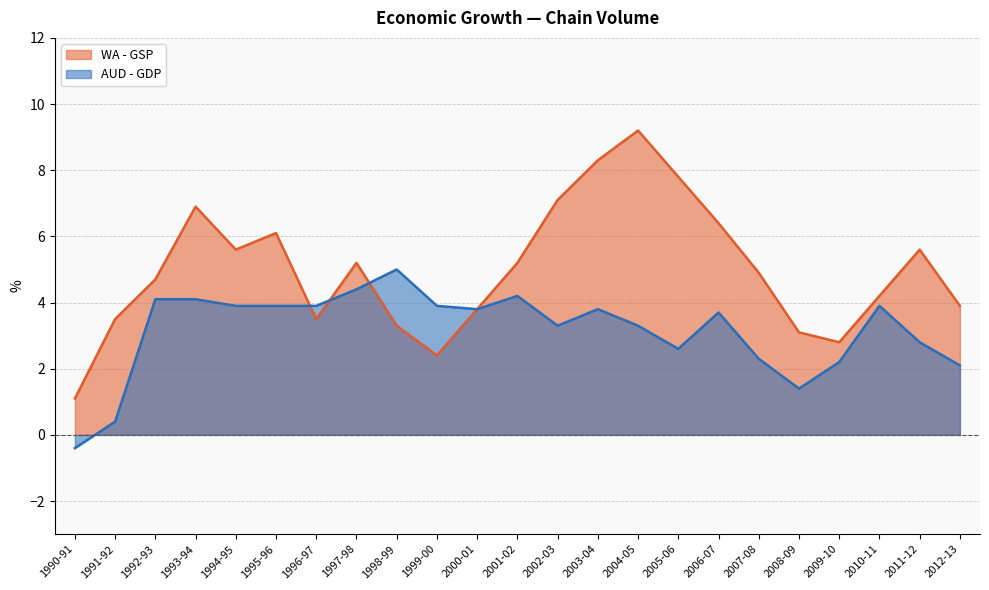

Where do WA - GSP and AUD - GDP first cross each other?

1995-96 and 1996-97